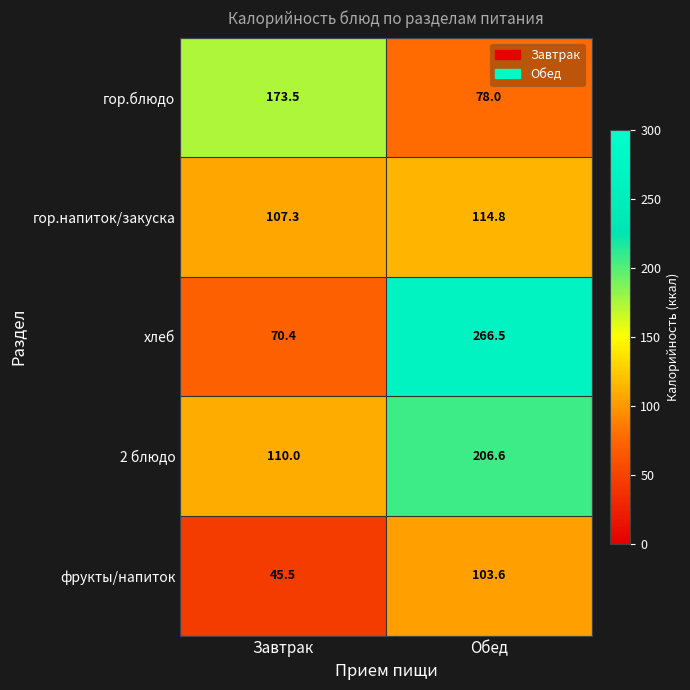

Reading right to left, extract all data points from this chart.

гор.блюдо: 78.0	173.5
гор.напиток/закуска: 114.8	107.3
хлеб: 266.5	70.4
2 блюдо: 206.6	110.0
фрукты/напиток: 103.6	45.5